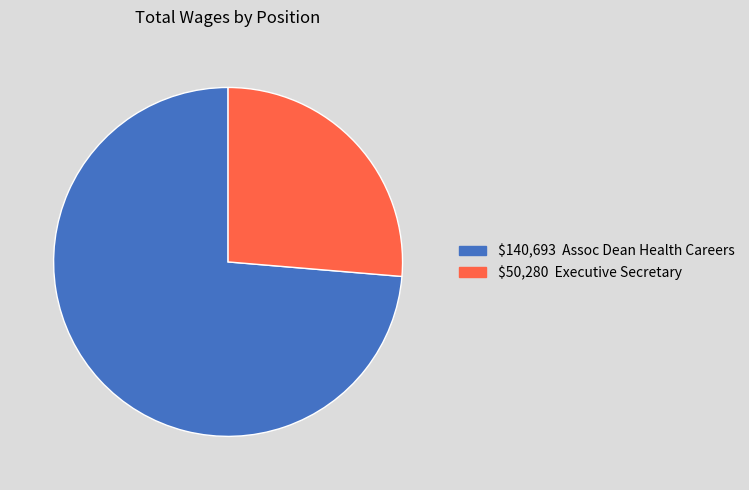

Is there a majority slice in this chart?

Yes